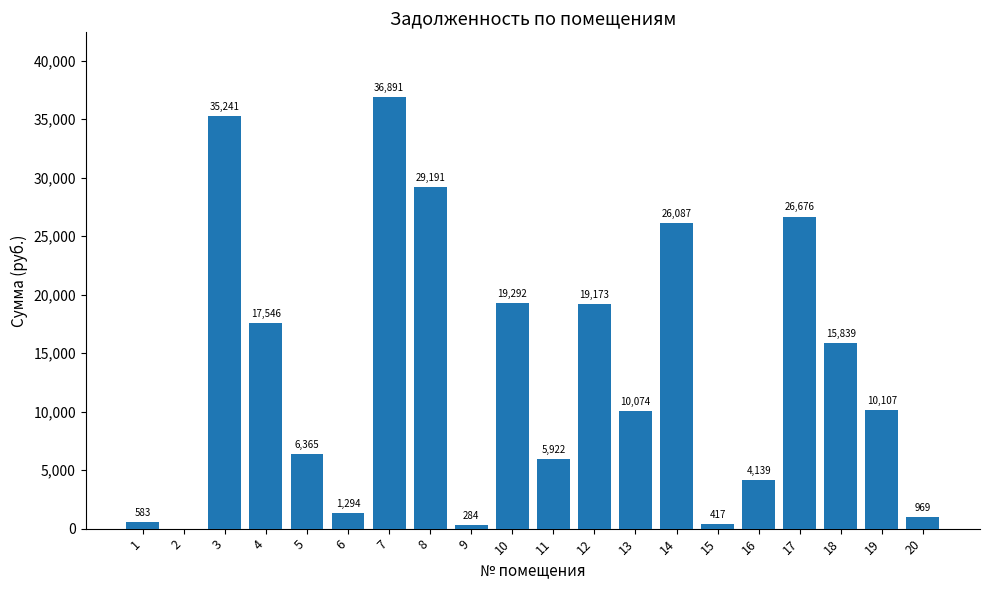

Which category has the highest value across all series?

7